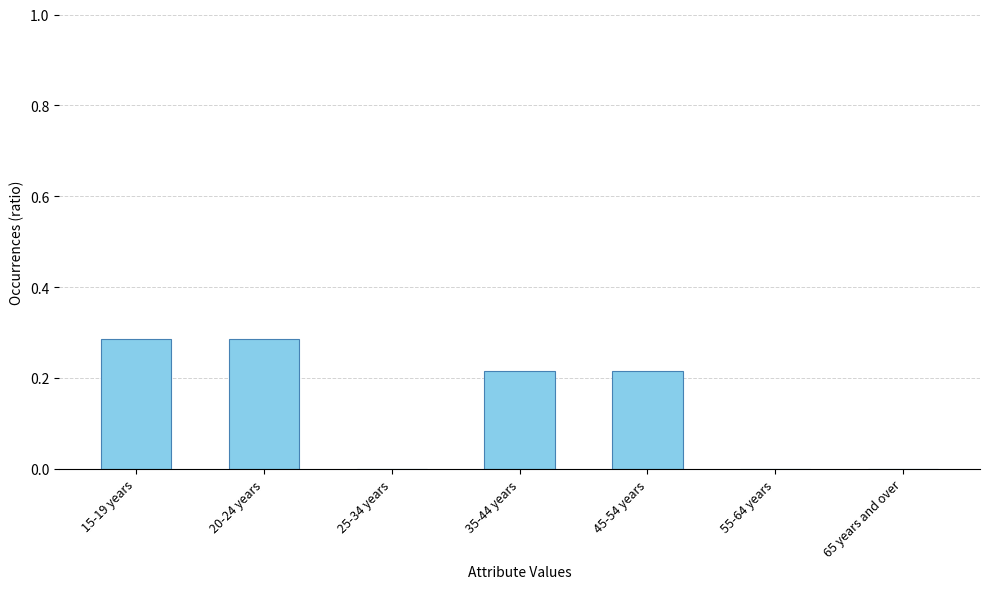

What is the sum of all values?

1.0